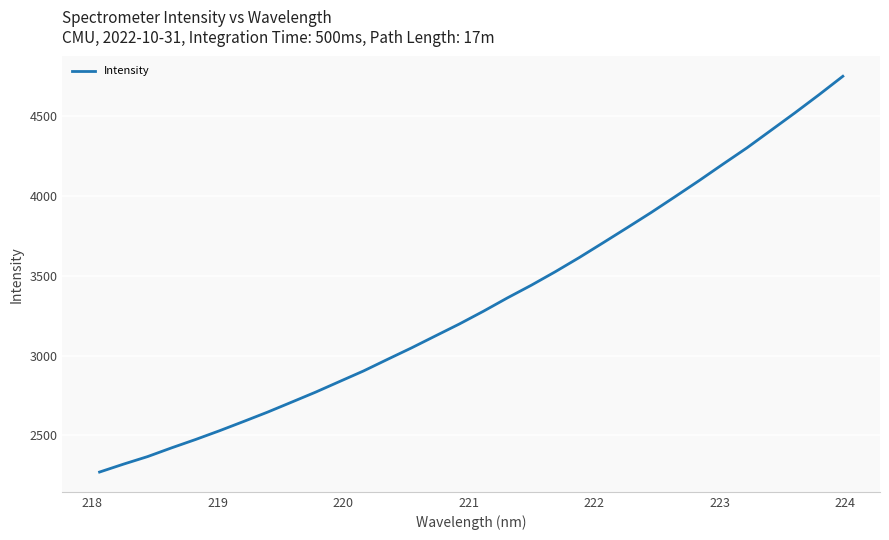

What is the minimum value shown in the chart?

2270.1